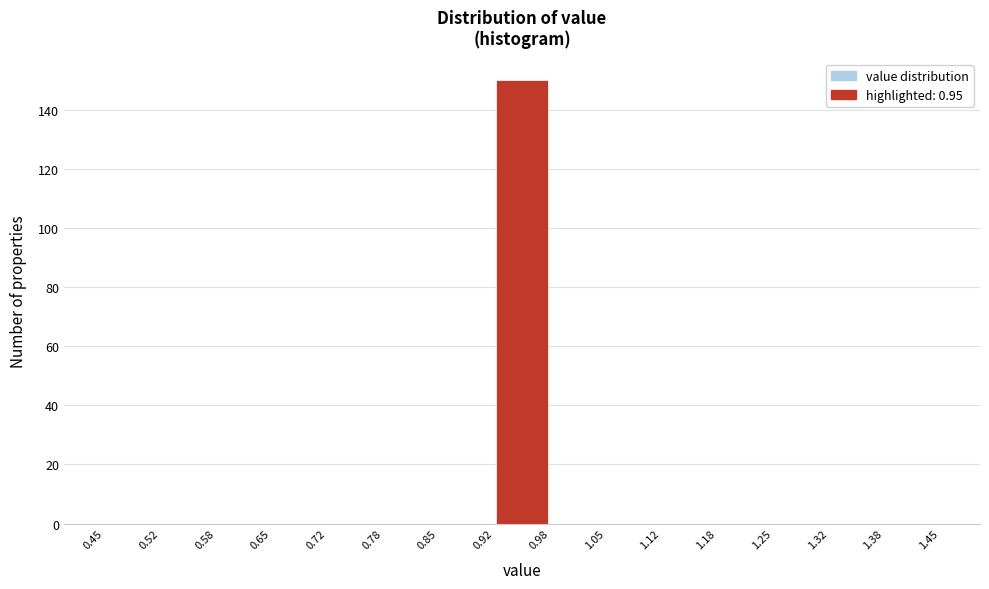

Reading left to right, list every bar in this chart as the range it spans on the x-axis followed by its height. The values are not printed on the chart, so give them approximately, as read against the axis.

0.45 to 0.52: 0
0.52 to 0.58: 0
0.58 to 0.65: 0
0.65 to 0.72: 0
0.72 to 0.78: 0
0.78 to 0.85: 0
0.85 to 0.92: 0
0.92 to 0.98: 150
0.98 to 1.05: 0
1.05 to 1.12: 0
1.12 to 1.18: 0
1.18 to 1.25: 0
1.25 to 1.32: 0
1.32 to 1.38: 0
1.38 to 1.45: 0